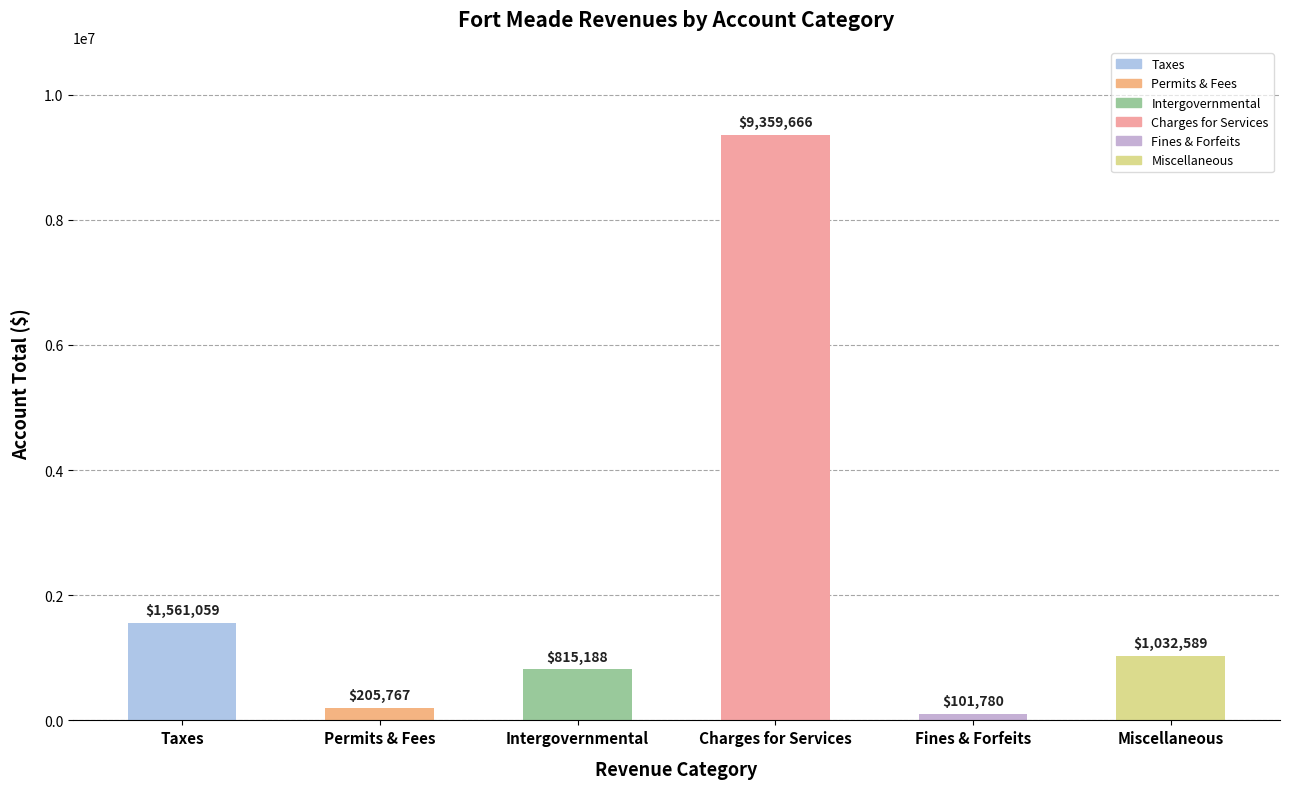

What is the value of the 4th bar from the left?

9359666